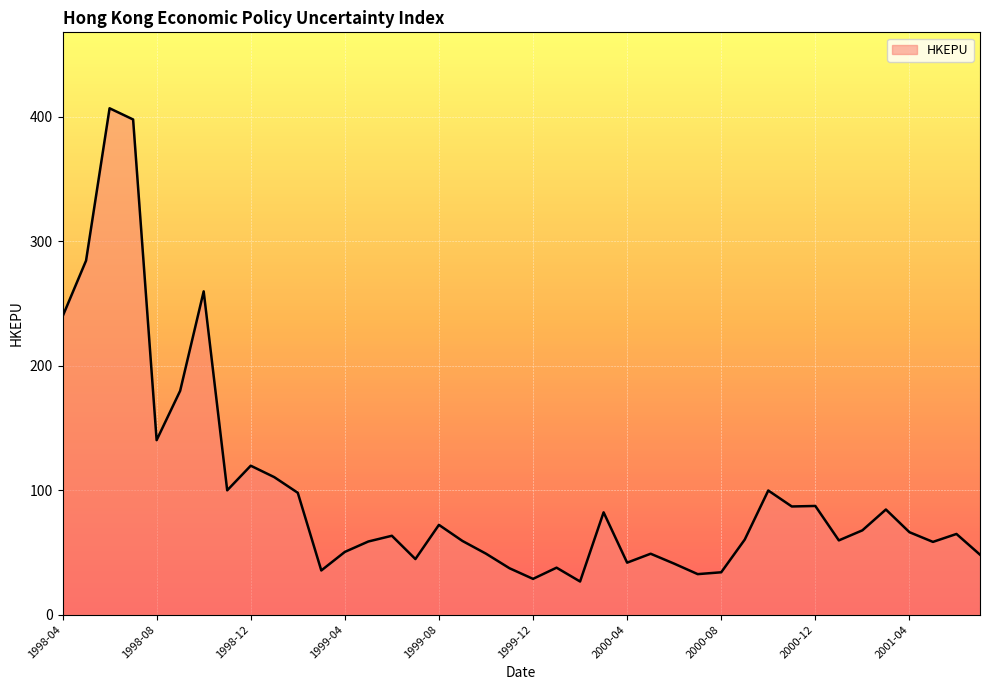

What is the greatest value displayed?

406.7